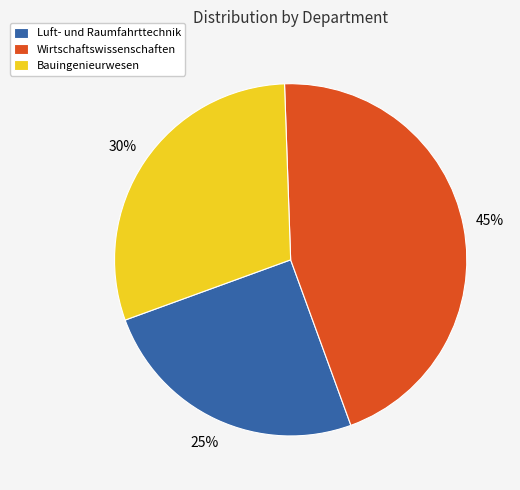

Rank the categories by value from lowest to highest.

Luft- und Raumfahrttechnik, Bauingenieurwesen, Wirtschaftswissenschaften